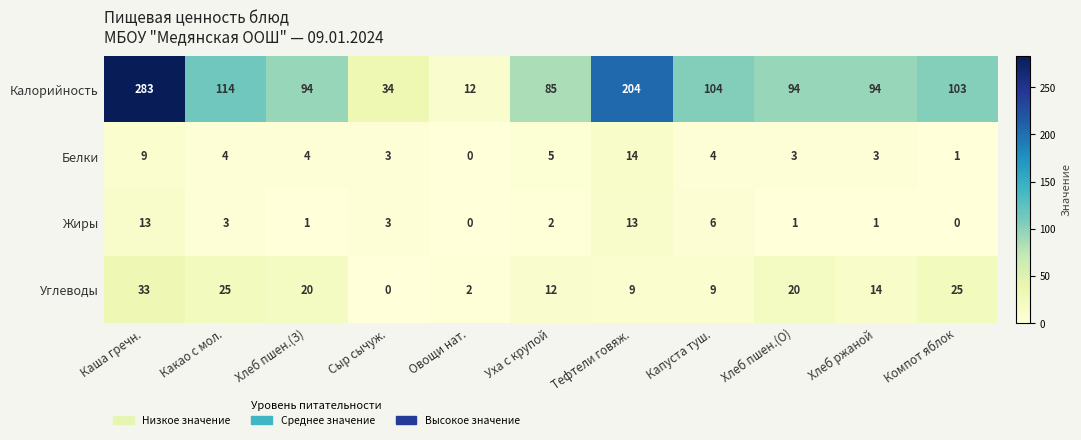

Which category has the highest value in the Калорийность series?

Каша гречн.